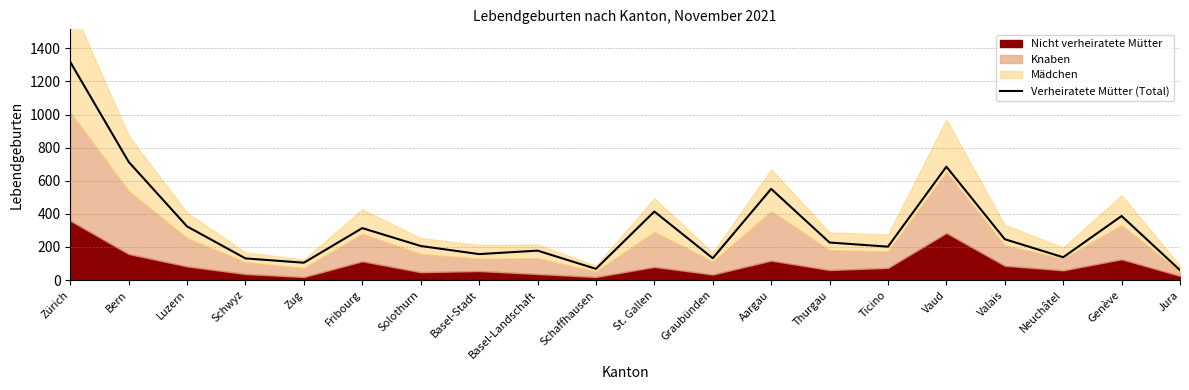

Where does the data first go above 227?

Zürich